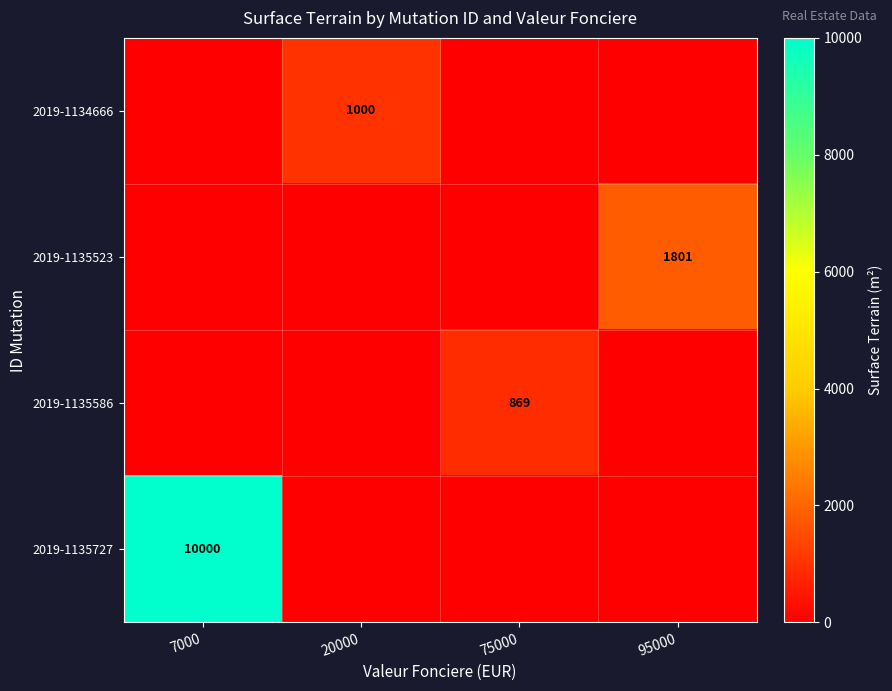

Is it true that 2019-1135586 equals 869 at 75000?

True